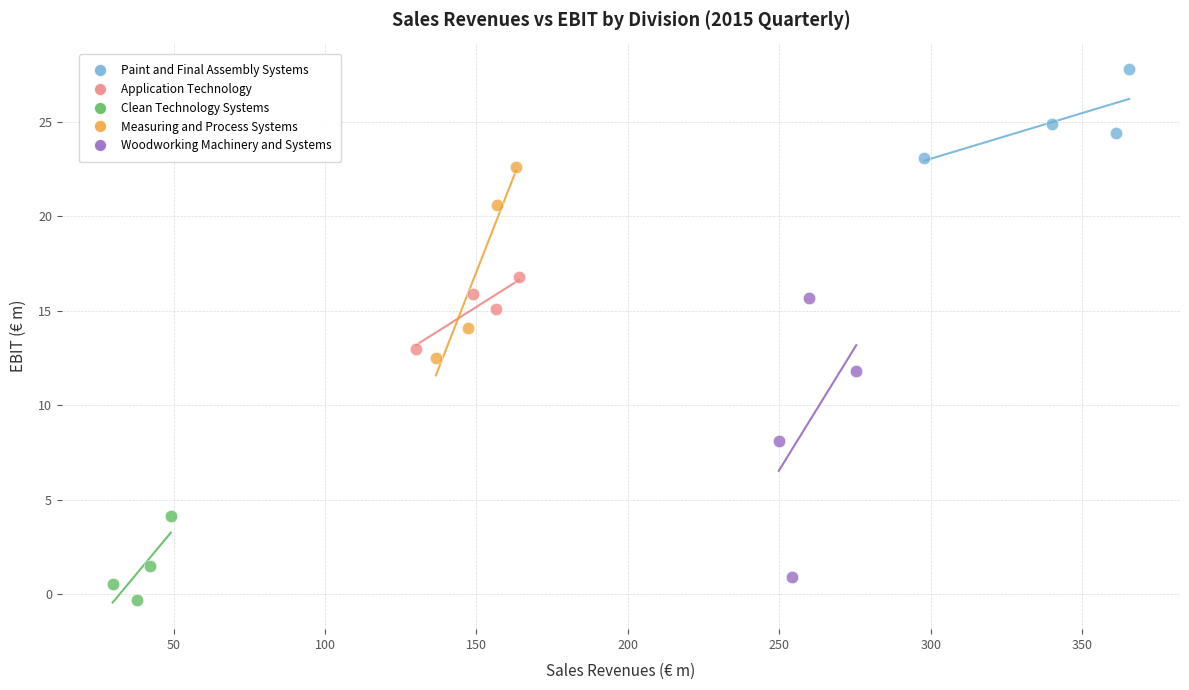

Which series contains the highest Y value?

Paint and Final Assembly Systems